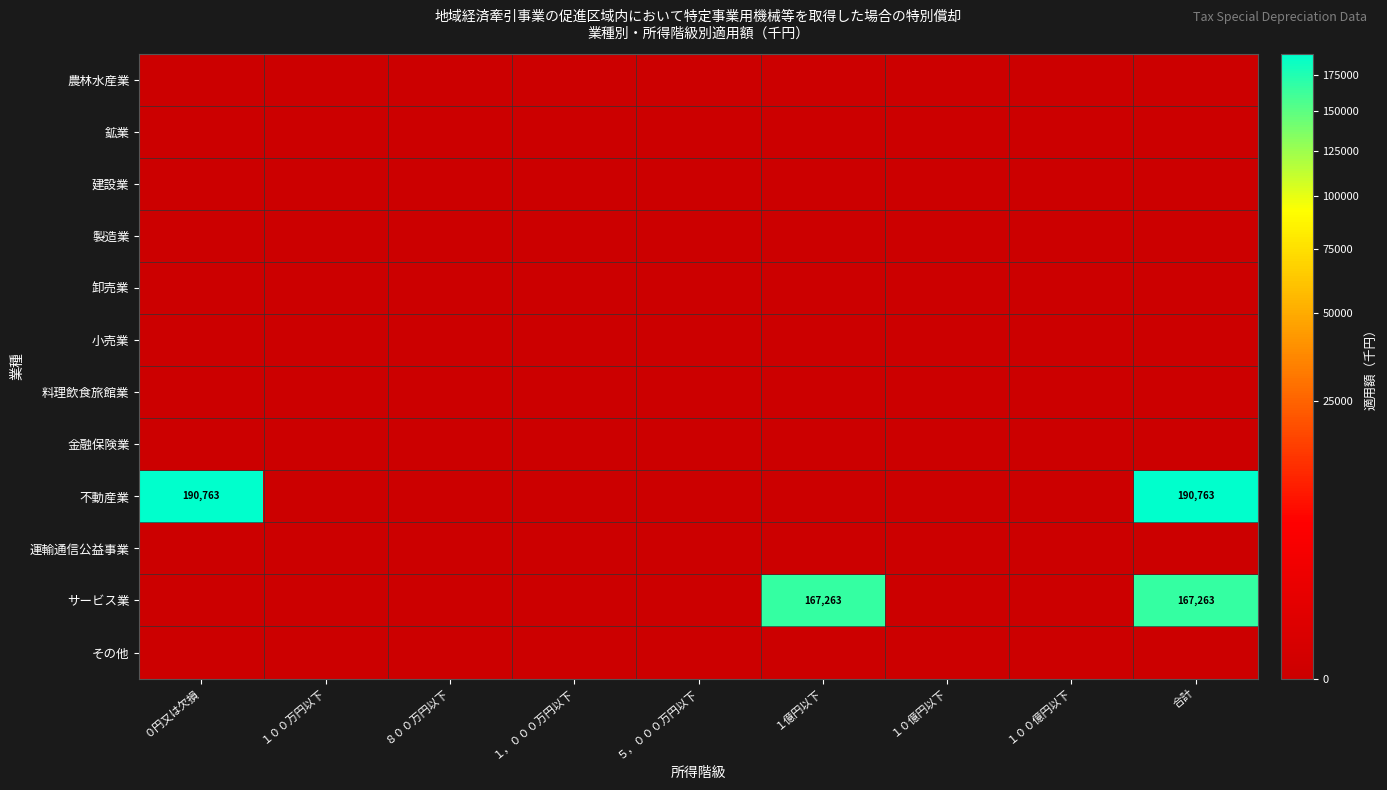

At which category is the sum across all series the highest?

合計